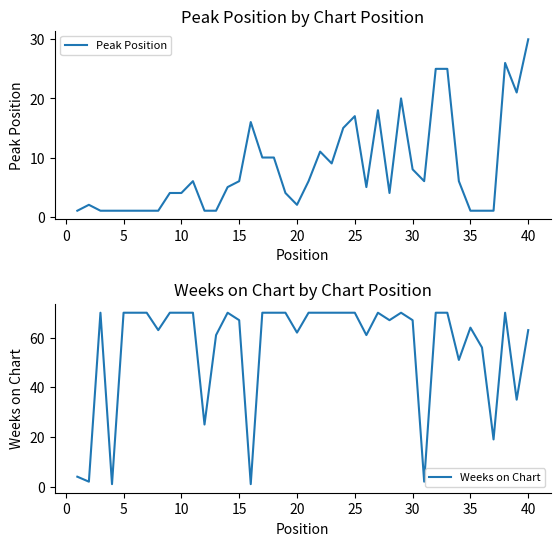

How many lines are shown in the chart?

2